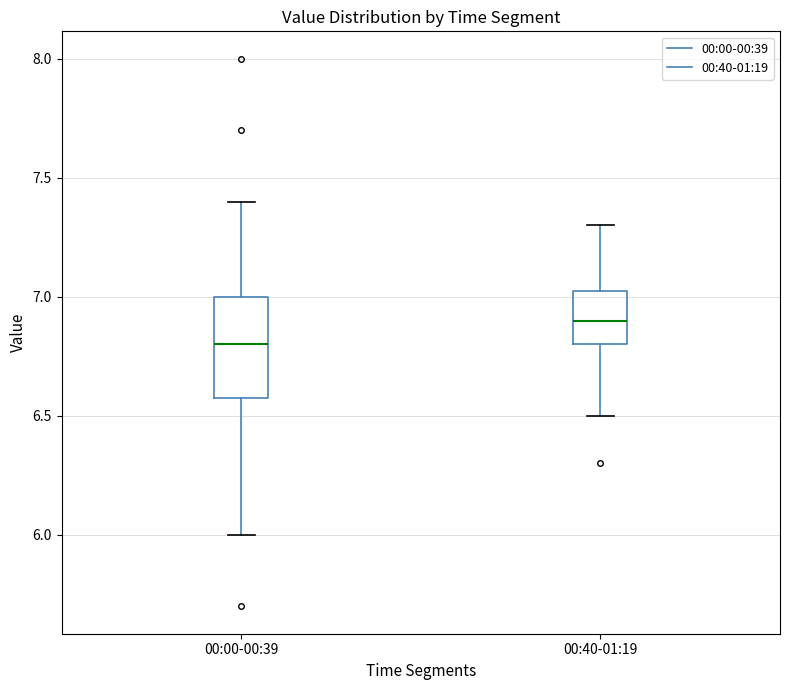

Reading left to right, read every box against the y-axis: the position of its median line, the range the box covers, and the ends of its whiskers. The values are not printed on the chart, so give them approximately, as read against the axis.

00:00-00:39: median 6.80, box 6.60 to 7.00, whiskers 6.00 to 7.40
00:40-01:19: median 6.90, box 6.80 to 7.05, whiskers 6.50 to 7.30